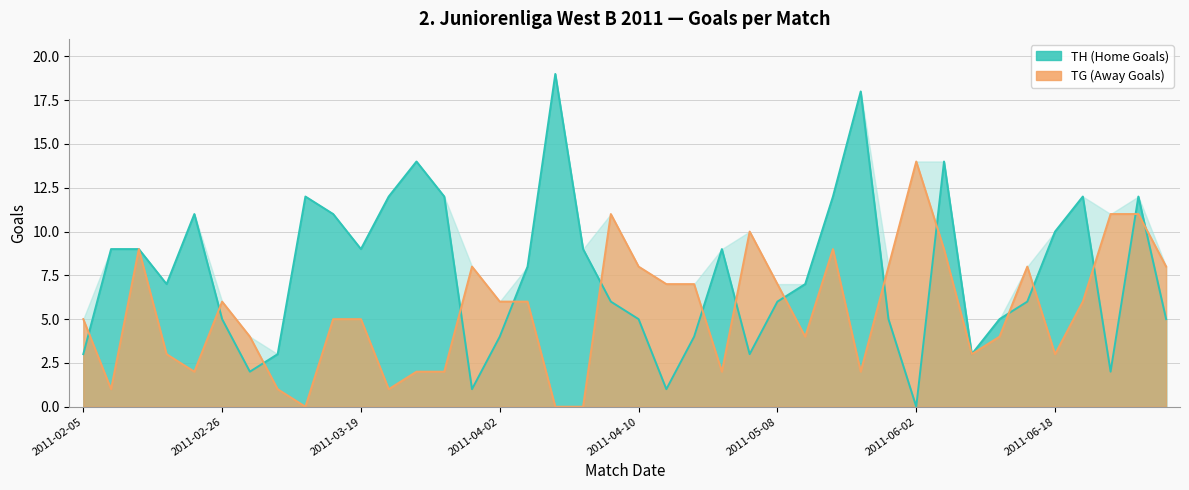

How many data points does each series have?

40